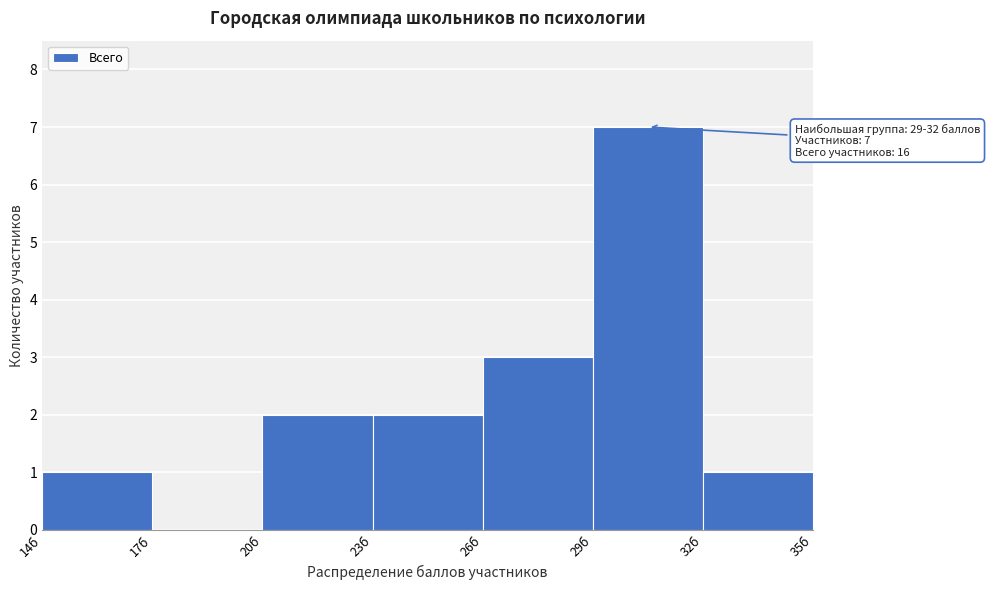

Which range on the x-axis has the tallest bar?

29 to 32